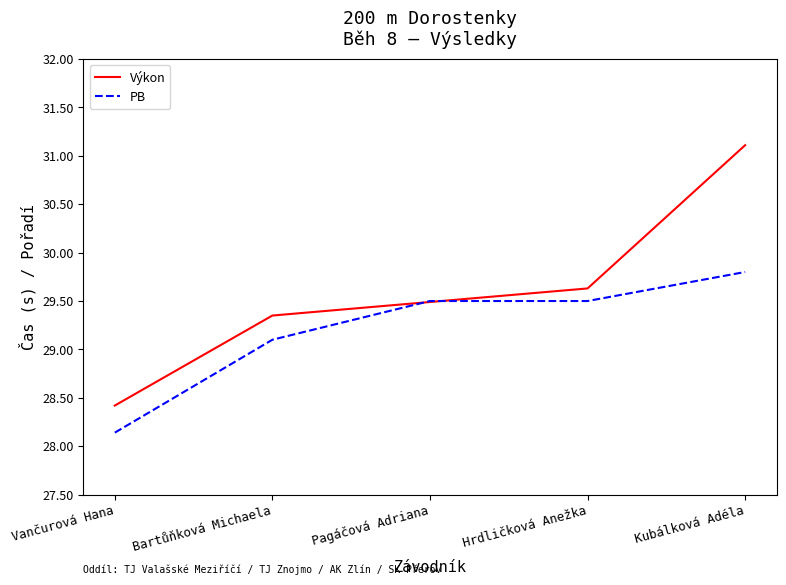

Count the Výkon values in the range 29 to 30.

3